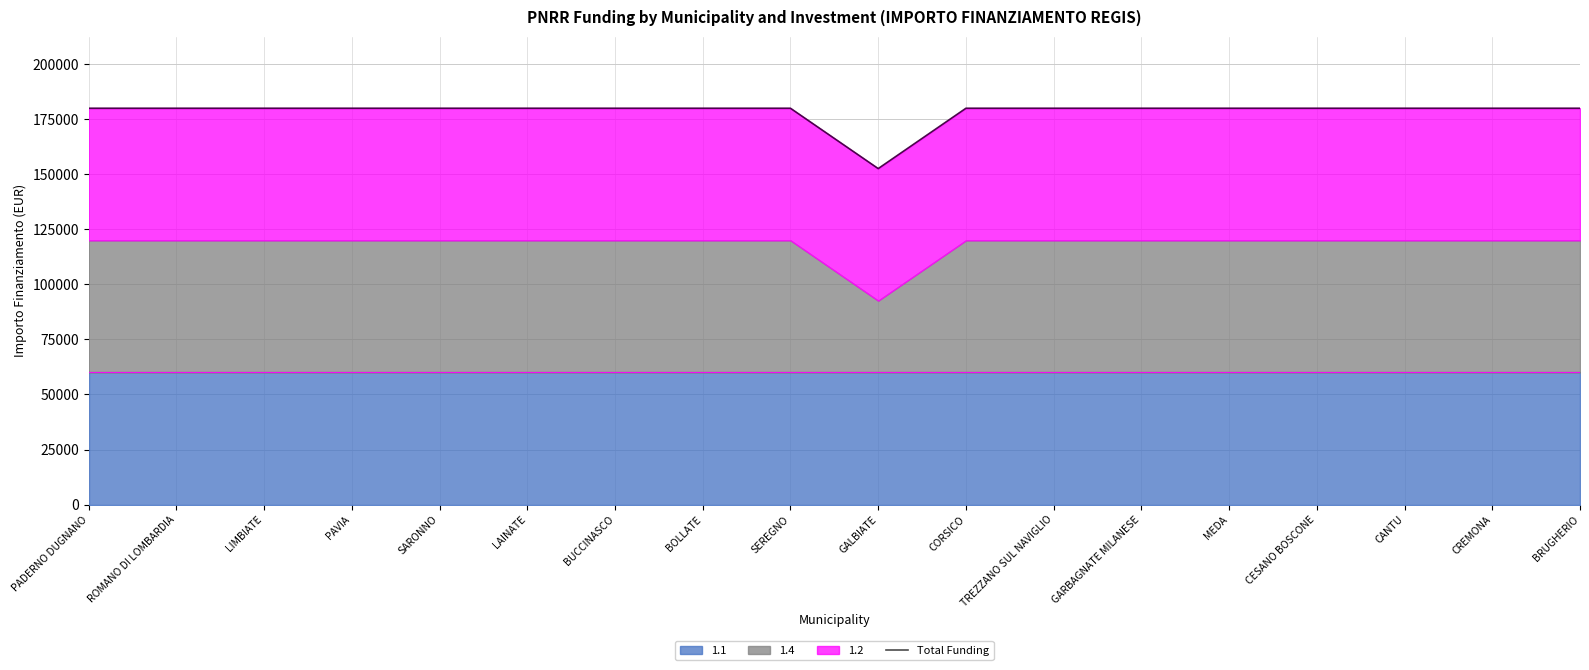

What is the sum of the values at BOLLATE and BRUGHERIO?

359796